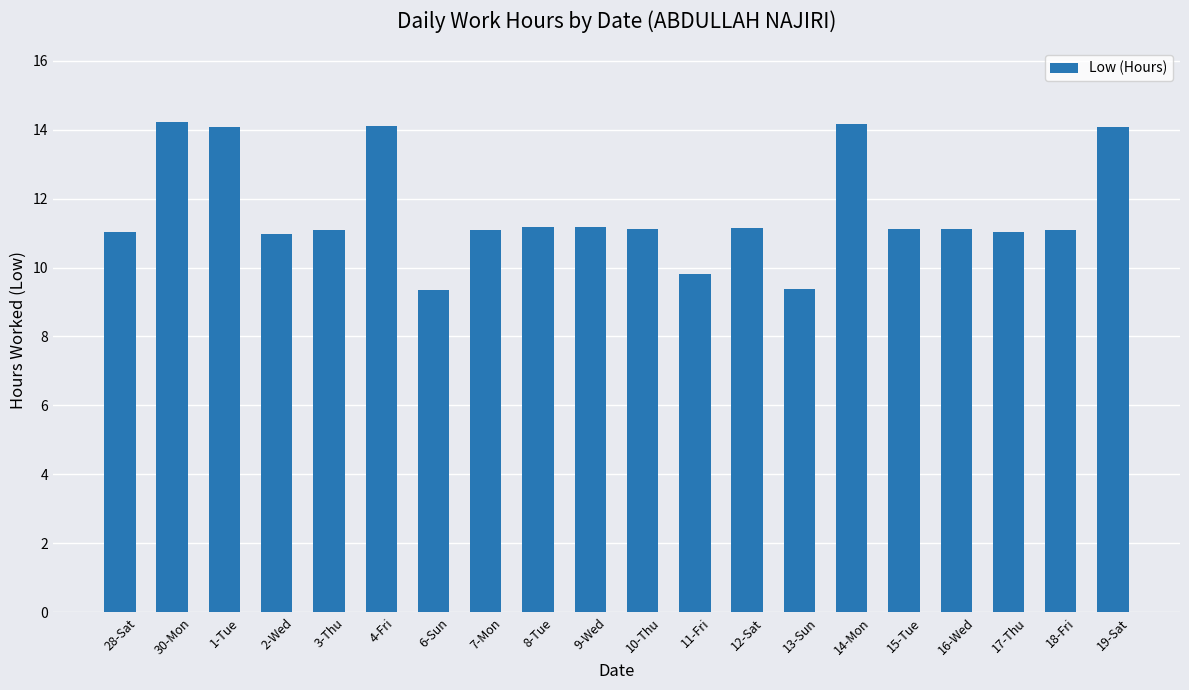

What is the difference between the maximum and second lowest values?

4.8